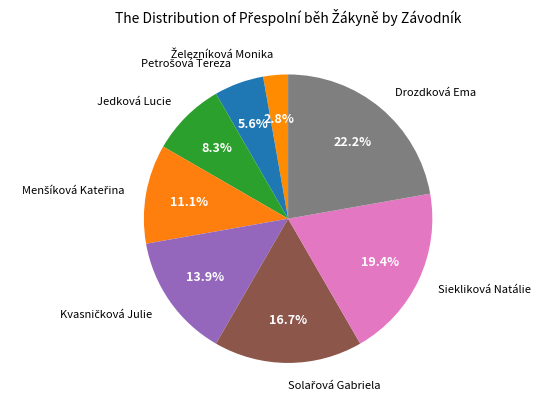

Which category has the biggest portion of the pie?

Drozdková Ema